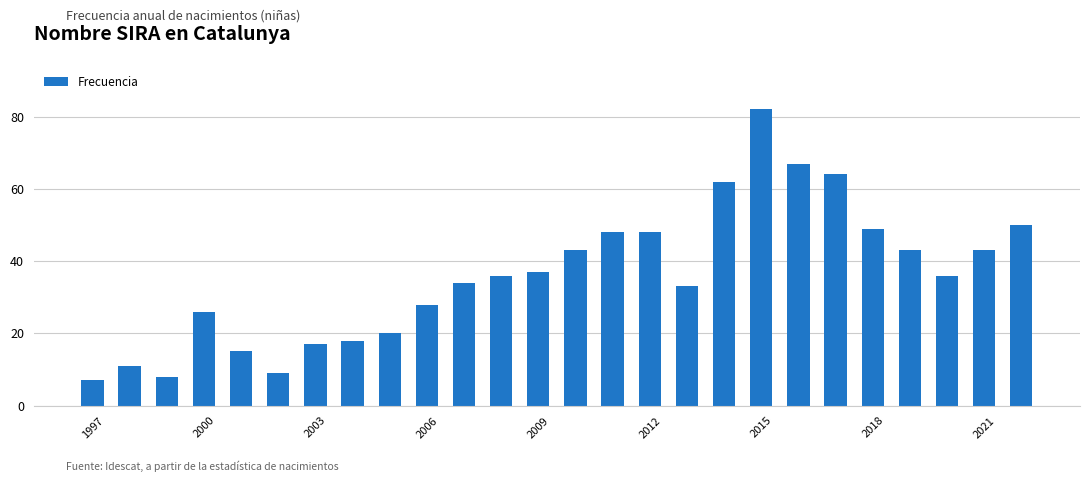

What is the difference between the second highest and second lowest values?

59